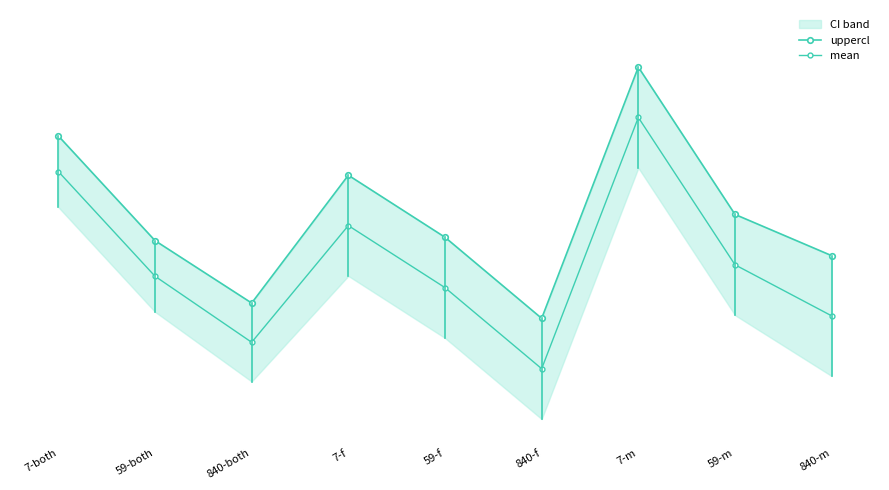

Count the number of categories in the chart.

9